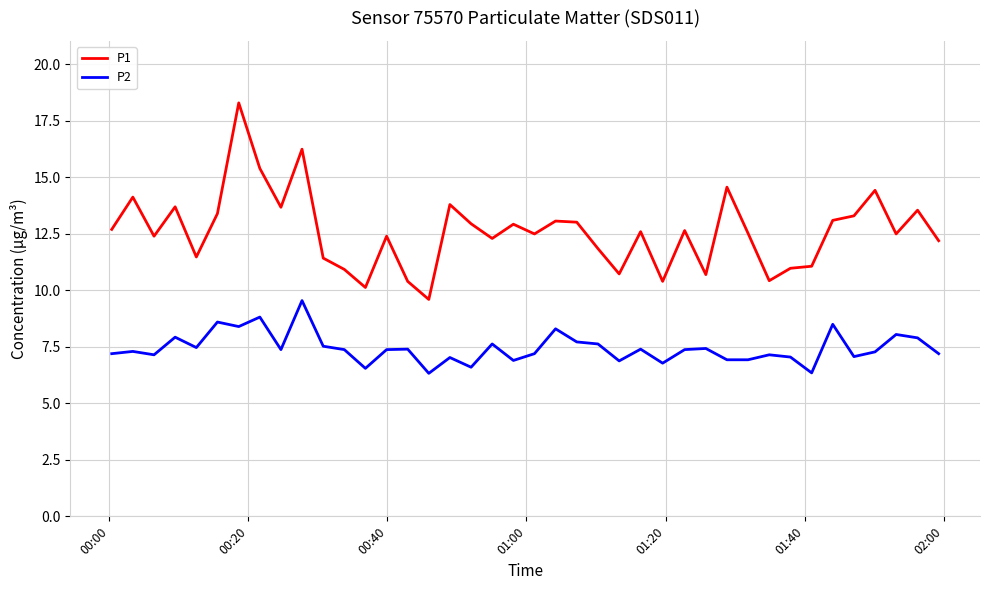

True or false: P1 and P2 cross at least once.

False